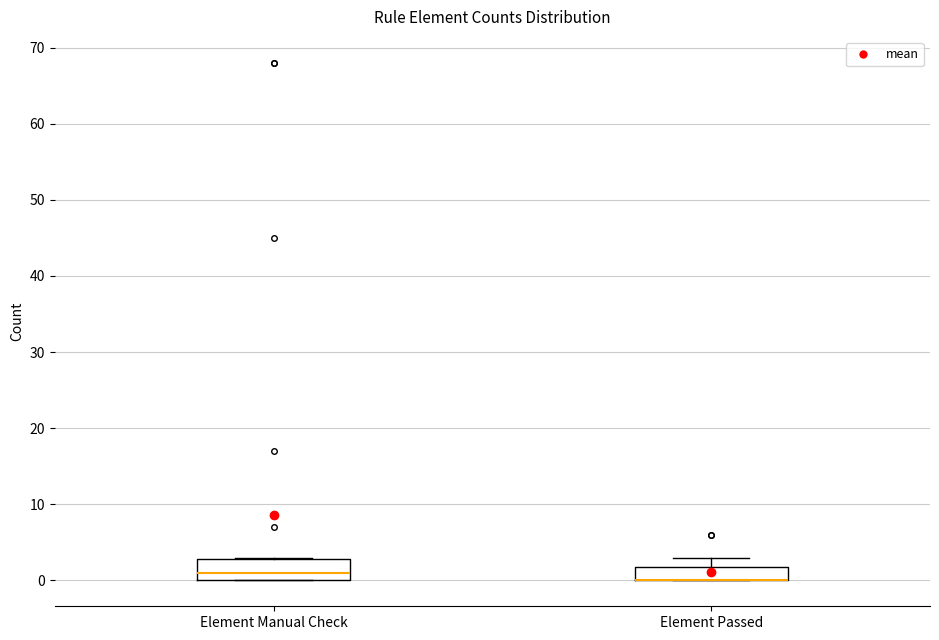

Comparing the boxes themselves (not the whiskers), which one is the tallest?

Element Manual Check